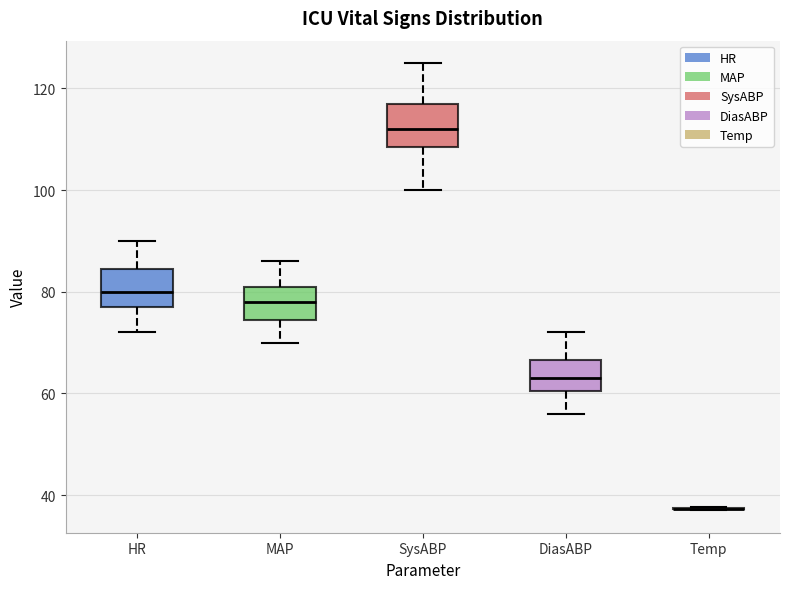

Reading left to right, read every box against the y-axis: the position of its median line, the range the box covers, and the ends of its whiskers. The values are not printed on the chart, so give them approximately, as read against the axis.

HR: median 80, box 78 to 84, whiskers 72 to 90
MAP: median 78, box 74 to 82, whiskers 70 to 86
SysABP: median 112, box 108 to 118, whiskers 100 to 126
DiasABP: median 64, box 60 to 66, whiskers 56 to 72
Temp: box collapsed to a line at 38, whiskers 38 to 38